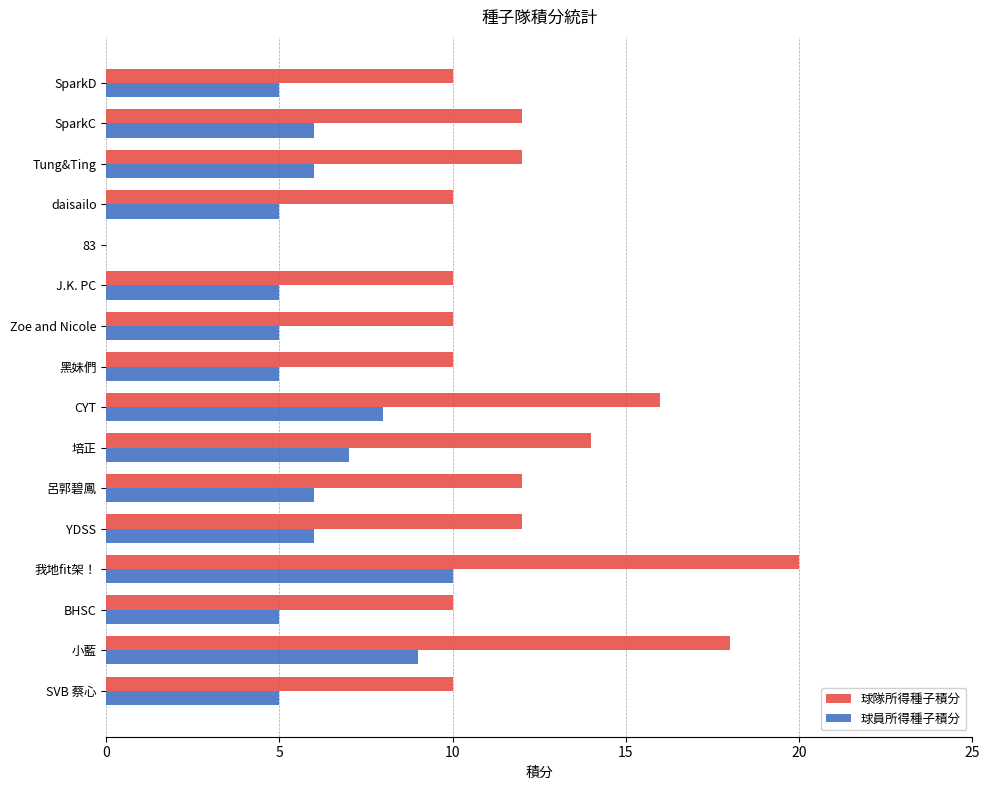

Read the 球隊所得種子積分 value at 培正.

14